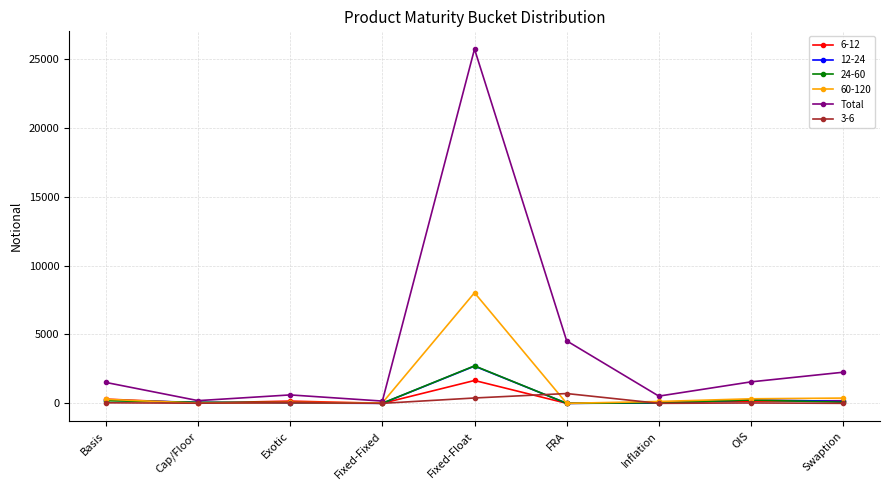

What is the label of the 6th point from the right?

Fixed-Fixed